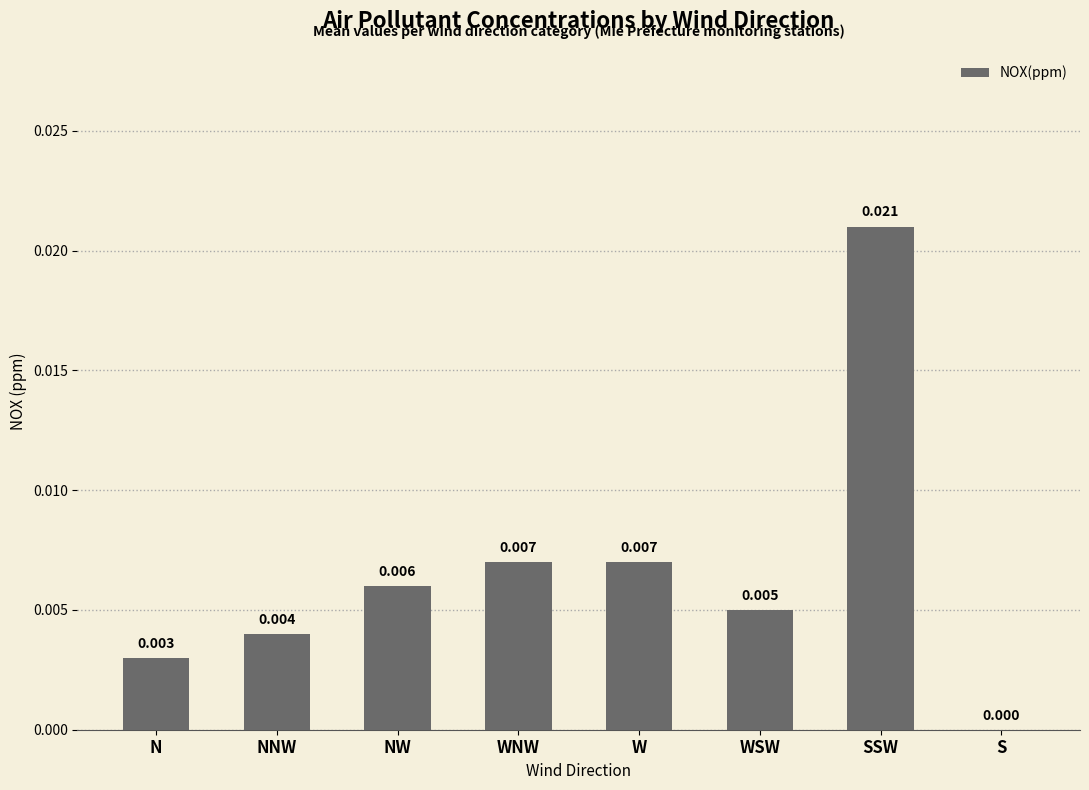

Which has a higher value, SSW or WSW?

SSW